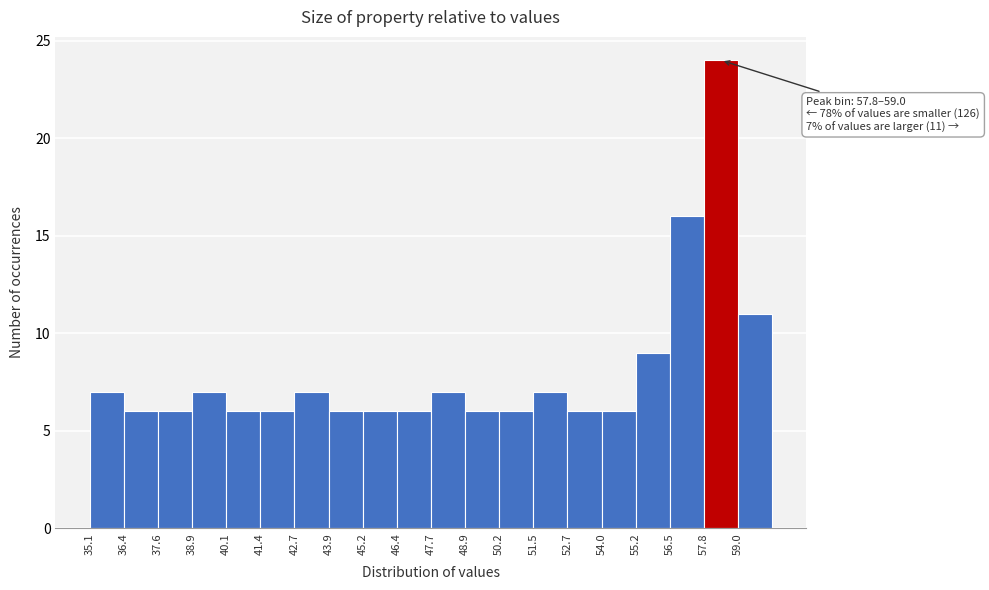

Over which range of the x-axis is the bar tallest?

57.8 to 59.0